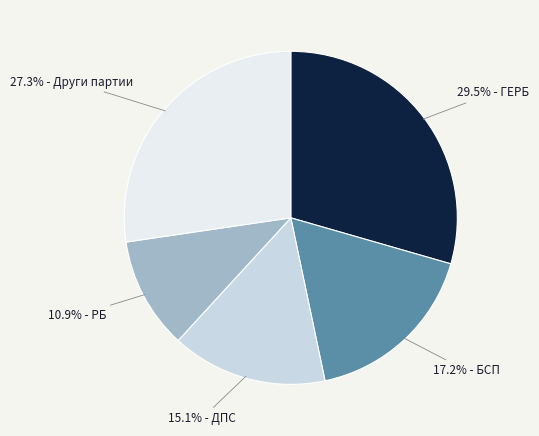

Does any single category account for the majority?

No